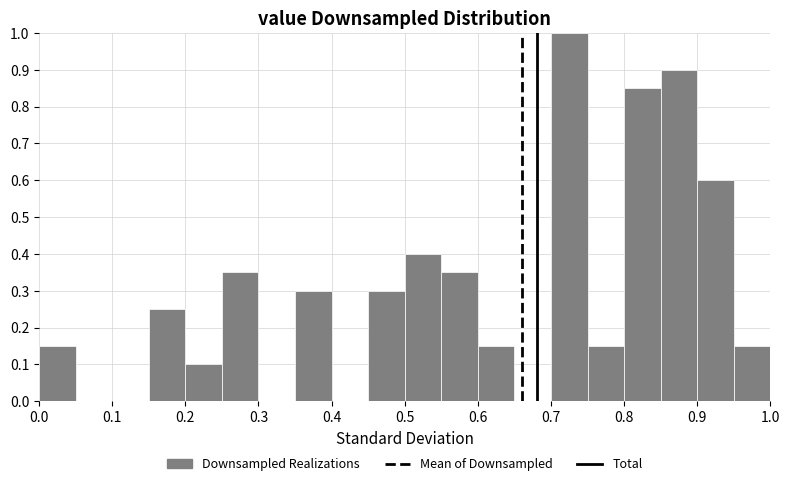

Reading left to right, transcribe this chart: for each bar, give the range it covers on the x-axis and its height. The values are not printed on the chart, so give them approximately, as read against the axis.

0.00 to 0.05: 0.15
0.05 to 0.10: 0
0.10 to 0.15: 0
0.15 to 0.20: 0.25
0.20 to 0.25: 0.10
0.25 to 0.30: 0.35
0.30 to 0.35: 0
0.35 to 0.40: 0.30
0.40 to 0.45: 0
0.45 to 0.50: 0.30
0.50 to 0.55: 0.40
0.55 to 0.60: 0.35
0.60 to 0.65: 0.15
0.65 to 0.70: 0
0.70 to 0.75: 1.00
0.75 to 0.80: 0.15
0.80 to 0.85: 0.85
0.85 to 0.90: 0.90
0.90 to 0.95: 0.60
0.95 to 1.00: 0.15